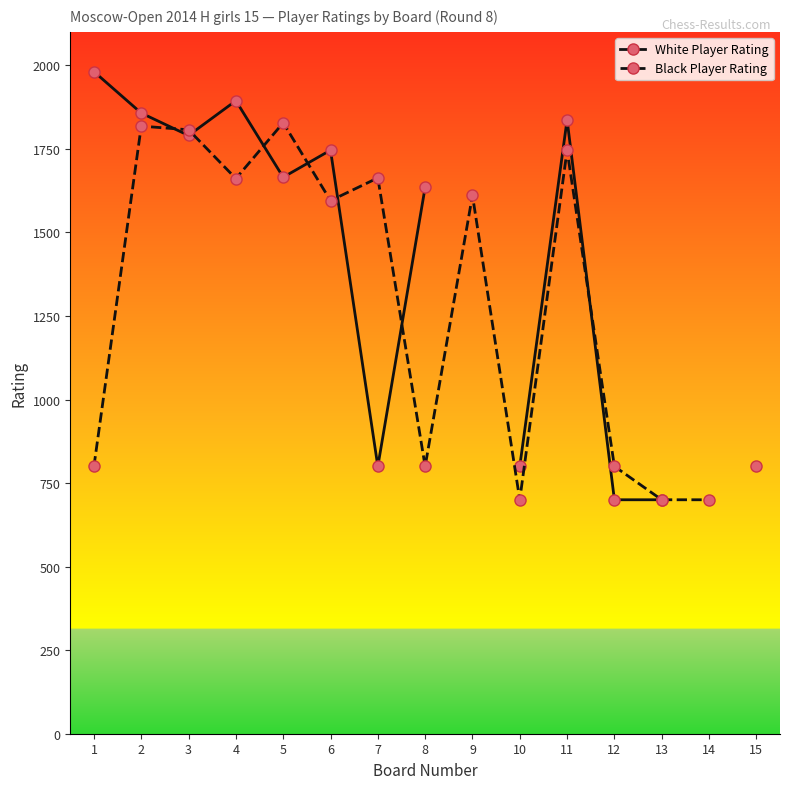

What are all the series names shown in the legend?

White Player Rating, Black Player Rating